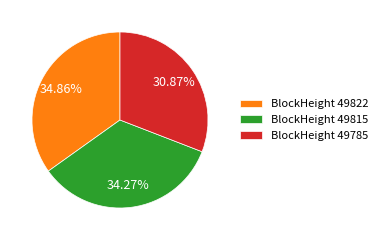

Rank the categories by value from highest to lowest.

BlockHeight 49822, BlockHeight 49815, BlockHeight 49785